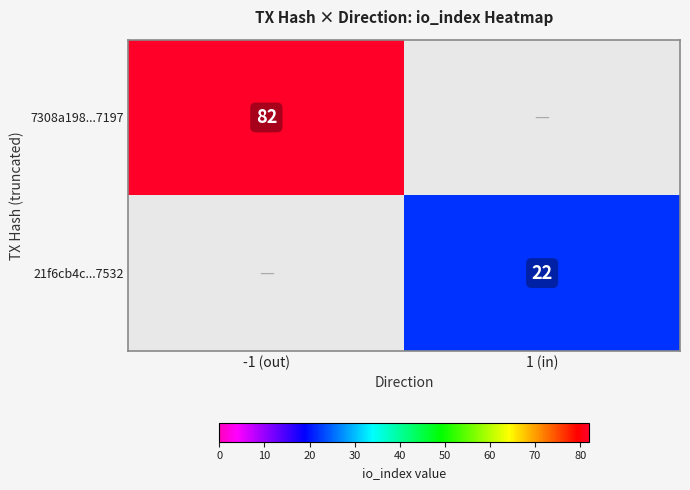

The value of 21f6cb4c...7532 at 1 (in) is 22. True or false?

True